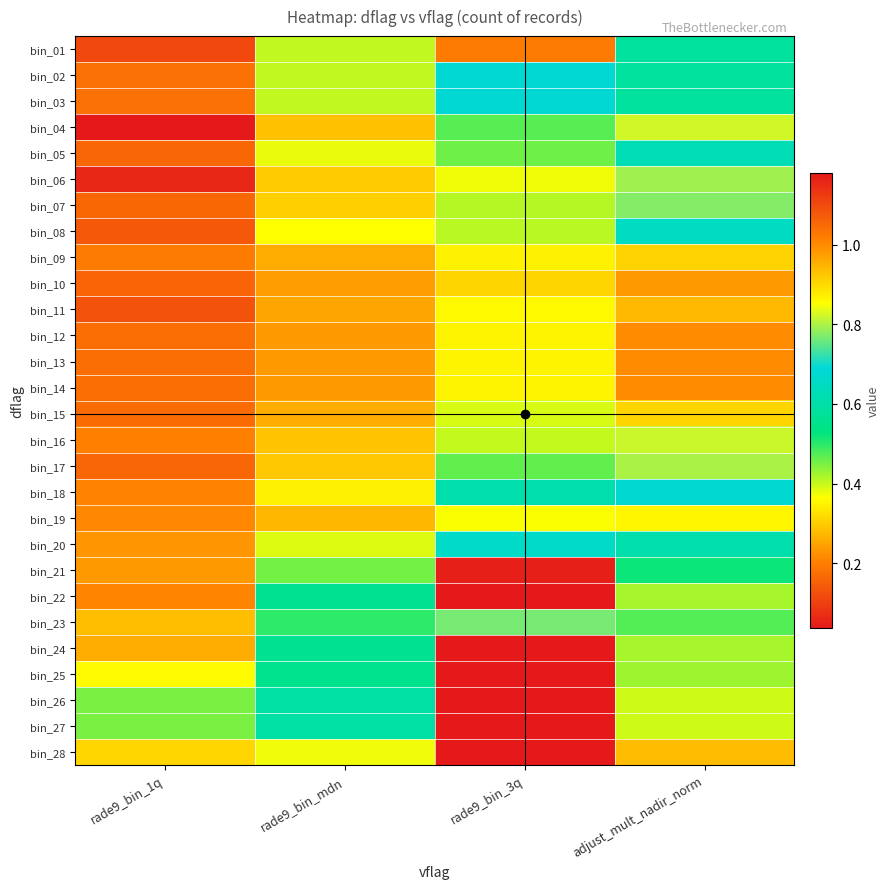

Reading right to left, list all the values displayed in this chart.

bin_01: adjust_mult_nadir_norm=0.6	rade9_bin_3q=1.0	rade9_bin_mdn=0.4	rade9_bin_1q=0.1
bin_02: adjust_mult_nadir_norm=0.6	rade9_bin_3q=0.7	rade9_bin_mdn=0.4	rade9_bin_1q=0.2
bin_03: adjust_mult_nadir_norm=0.6	rade9_bin_3q=0.7	rade9_bin_mdn=0.4	rade9_bin_1q=0.2
bin_04: adjust_mult_nadir_norm=0.8	rade9_bin_3q=0.5	rade9_bin_mdn=0.3	rade9_bin_1q=0.0
bin_05: adjust_mult_nadir_norm=0.6	rade9_bin_3q=0.5	rade9_bin_mdn=0.4	rade9_bin_1q=0.2
bin_06: adjust_mult_nadir_norm=0.8	rade9_bin_3q=0.4	rade9_bin_mdn=0.3	rade9_bin_1q=0.1
bin_07: adjust_mult_nadir_norm=0.8	rade9_bin_3q=0.4	rade9_bin_mdn=0.3	rade9_bin_1q=0.2
bin_08: adjust_mult_nadir_norm=0.6	rade9_bin_3q=0.4	rade9_bin_mdn=0.4	rade9_bin_1q=0.1
bin_09: adjust_mult_nadir_norm=0.9	rade9_bin_3q=0.3	rade9_bin_mdn=0.3	rade9_bin_1q=0.2
bin_10: adjust_mult_nadir_norm=1.0	rade9_bin_3q=0.3	rade9_bin_mdn=0.2	rade9_bin_1q=0.2
bin_11: adjust_mult_nadir_norm=0.9	rade9_bin_3q=0.4	rade9_bin_mdn=0.3	rade9_bin_1q=0.1
bin_12: adjust_mult_nadir_norm=1.0	rade9_bin_3q=0.4	rade9_bin_mdn=0.2	rade9_bin_1q=0.2
bin_13: adjust_mult_nadir_norm=1.0	rade9_bin_3q=0.4	rade9_bin_mdn=0.2	rade9_bin_1q=0.2
bin_14: adjust_mult_nadir_norm=1.0	rade9_bin_3q=0.4	rade9_bin_mdn=0.2	rade9_bin_1q=0.2
bin_15: adjust_mult_nadir_norm=0.9	rade9_bin_3q=0.4	rade9_bin_mdn=0.3	rade9_bin_1q=0.2
bin_16: adjust_mult_nadir_norm=0.8	rade9_bin_3q=0.4	rade9_bin_mdn=0.3	rade9_bin_1q=0.2
bin_17: adjust_mult_nadir_norm=0.8	rade9_bin_3q=0.5	rade9_bin_mdn=0.3	rade9_bin_1q=0.2
bin_18: adjust_mult_nadir_norm=0.7	rade9_bin_3q=0.6	rade9_bin_mdn=0.3	rade9_bin_1q=0.2
bin_19: adjust_mult_nadir_norm=0.9	rade9_bin_3q=0.4	rade9_bin_mdn=0.3	rade9_bin_1q=0.2
bin_20: adjust_mult_nadir_norm=0.6	rade9_bin_3q=0.7	rade9_bin_mdn=0.4	rade9_bin_1q=0.2
bin_21: adjust_mult_nadir_norm=0.5	rade9_bin_3q=1.2	rade9_bin_mdn=0.5	rade9_bin_1q=0.2
bin_22: adjust_mult_nadir_norm=0.4	rade9_bin_3q=1.2	rade9_bin_mdn=0.6	rade9_bin_1q=0.2
bin_23: adjust_mult_nadir_norm=0.5	rade9_bin_3q=0.8	rade9_bin_mdn=0.5	rade9_bin_1q=0.3
bin_24: adjust_mult_nadir_norm=0.4	rade9_bin_3q=1.2	rade9_bin_mdn=0.6	rade9_bin_1q=0.3
bin_25: adjust_mult_nadir_norm=0.4	rade9_bin_3q=1.2	rade9_bin_mdn=0.6	rade9_bin_1q=0.4
bin_26: adjust_mult_nadir_norm=0.4	rade9_bin_3q=1.2	rade9_bin_mdn=0.6	rade9_bin_1q=0.5
bin_27: adjust_mult_nadir_norm=0.4	rade9_bin_3q=1.2	rade9_bin_mdn=0.6	rade9_bin_1q=0.5
bin_28: adjust_mult_nadir_norm=0.3	rade9_bin_3q=1.2	rade9_bin_mdn=0.8	rade9_bin_1q=0.3